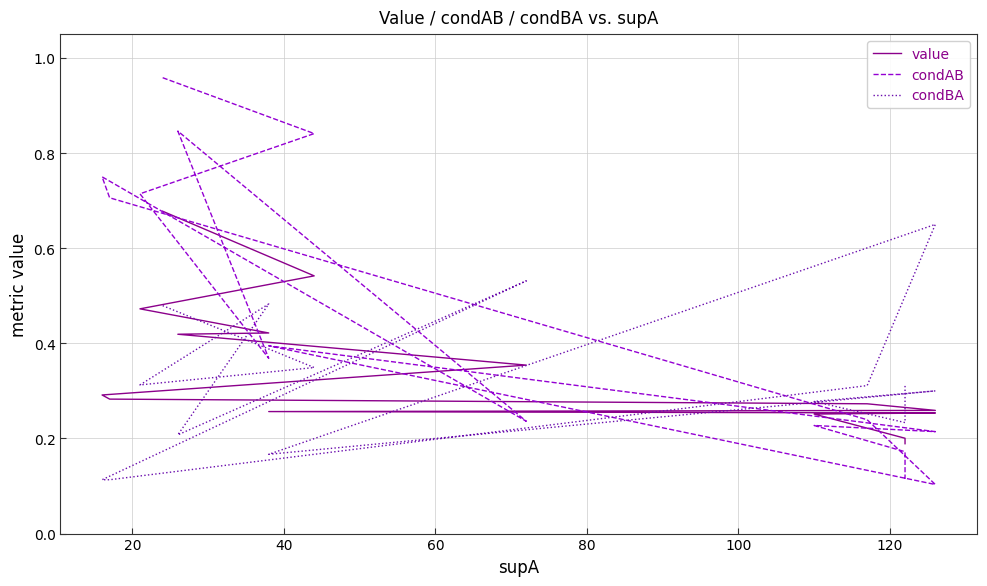

True or false: value has a value of 0.2 at 120.

False